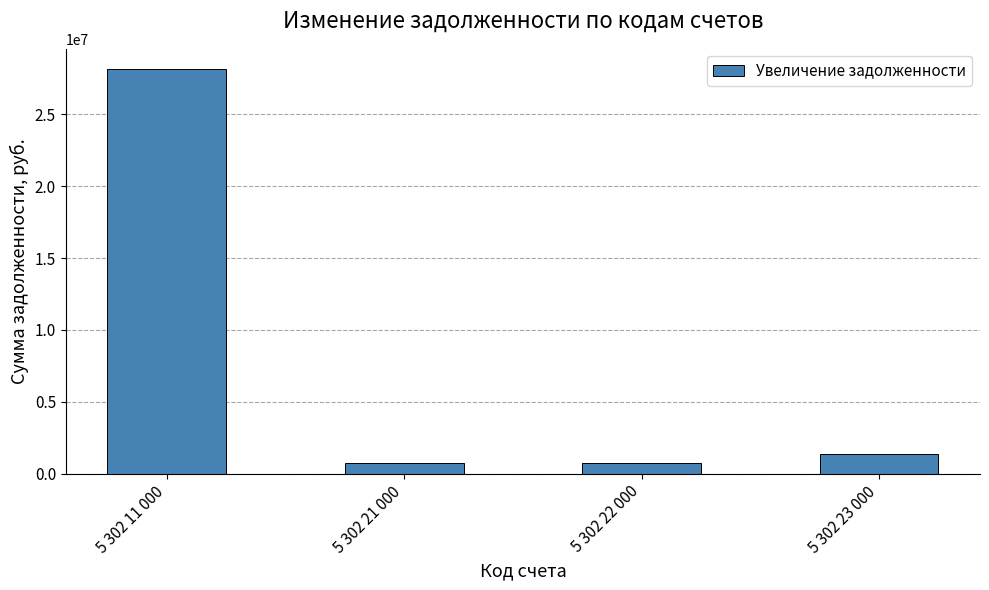

The chart shows a value of 14312044.3 at 5 302 11 000. True or false?

False